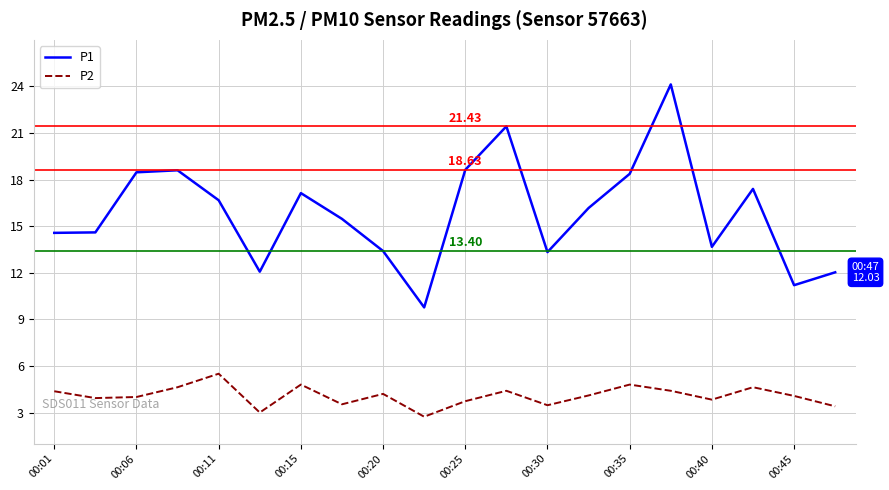

Which series has the largest total across all categories?

P1